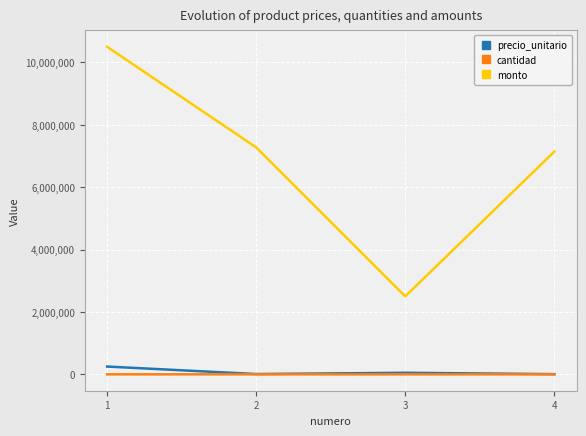

What is the maximum value for monto?

10500000